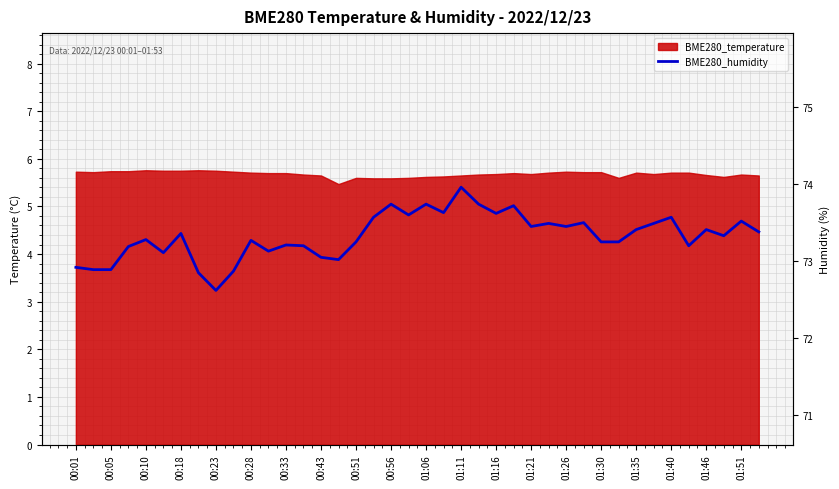

Approximately how many times larger is the value at 33 compared to 23?

1.0